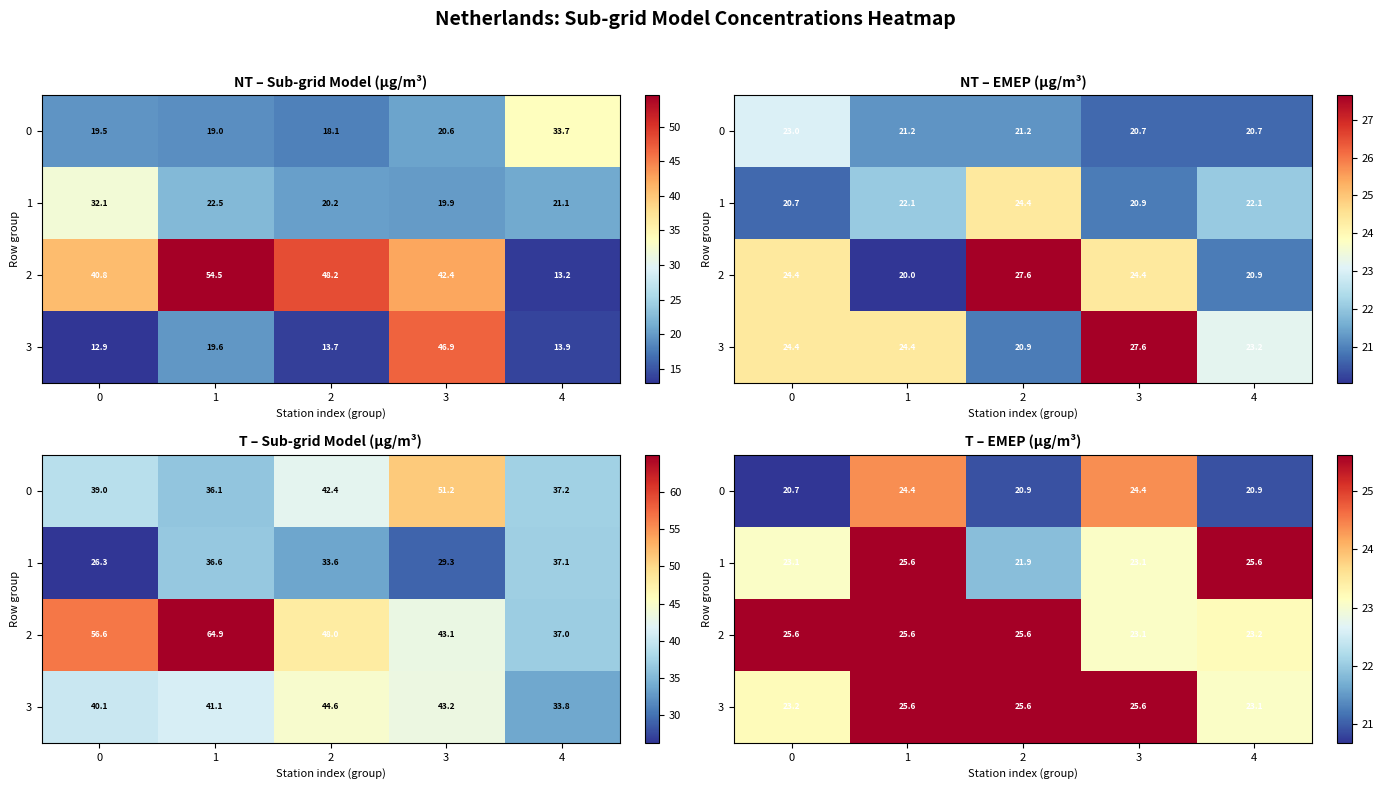

At 4, list the series in order from largest to smallest.

1, 2, 3, 0